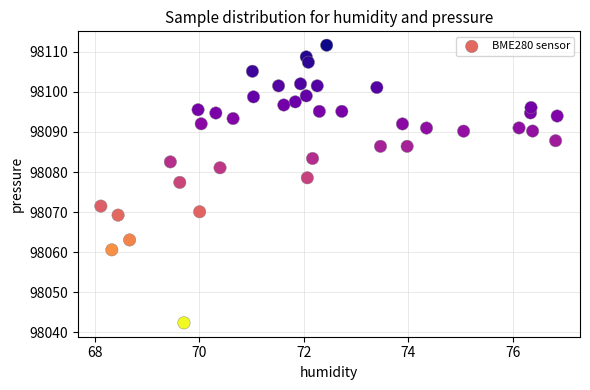

What is the range of X values (max minus min)?

8.7